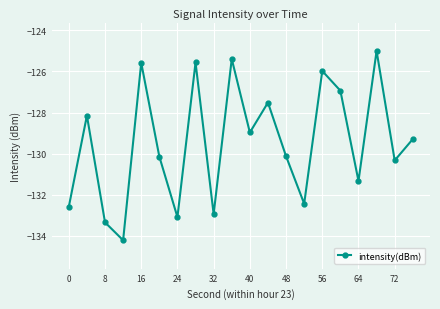

Reading left to right, extract all data points from this chart.

-132.6	-128.2	-133.3	-134.2	-125.6	-130.1	-133.1	-125.6	-132.9	-125.4	-129.0	-127.5	-130.1	-132.4	-126.0	-126.9	-131.3	-125.0	-130.3	-129.3